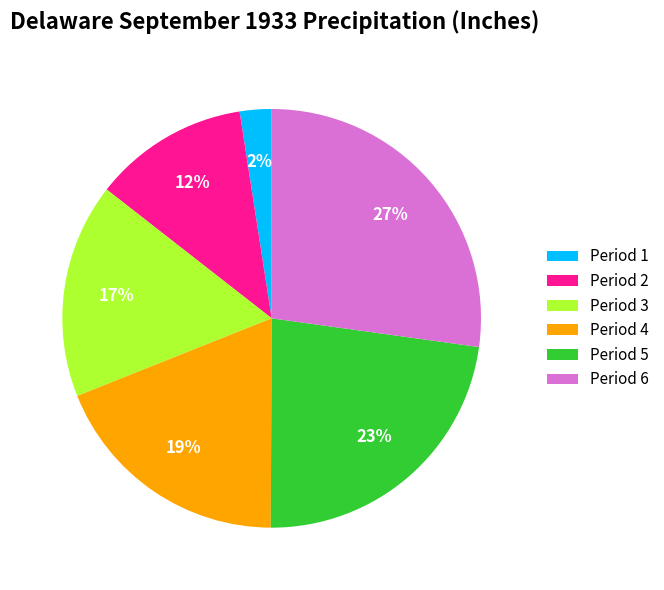

Between Period 5 and Period 4, which is larger?

Period 5